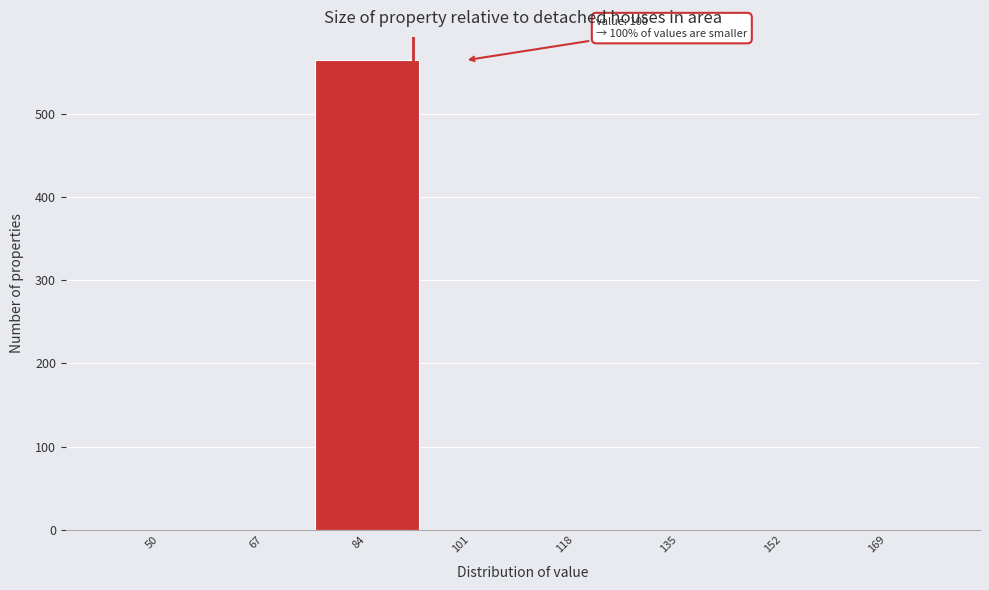

Reading left to right, list all the values displayed in this chart.

50=0	67=0	84=564	101=0	118=0	135=0	152=0	169=0